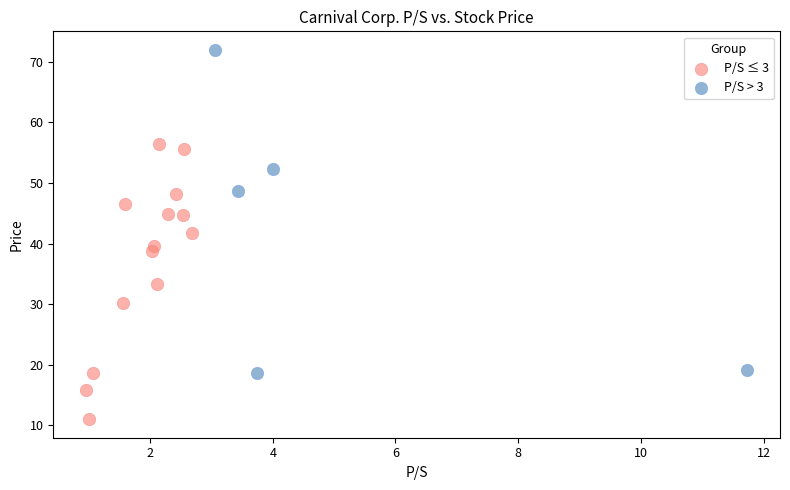

Which series reaches the maximum Y coordinate?

P/S > 3